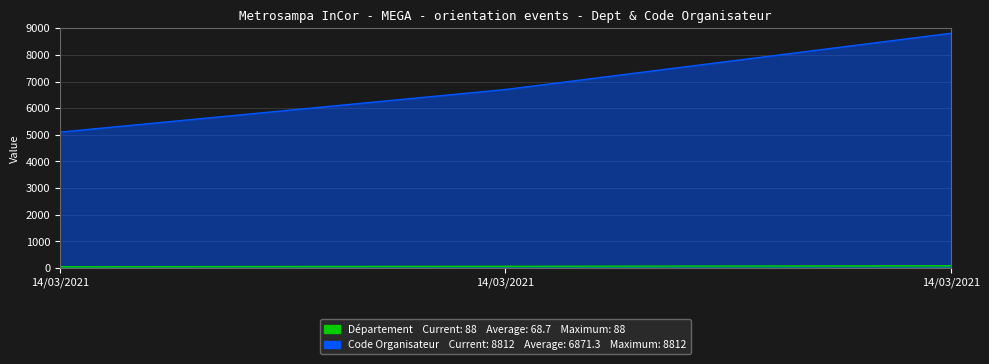

At how many categories does at least one series exceed 2688?

3